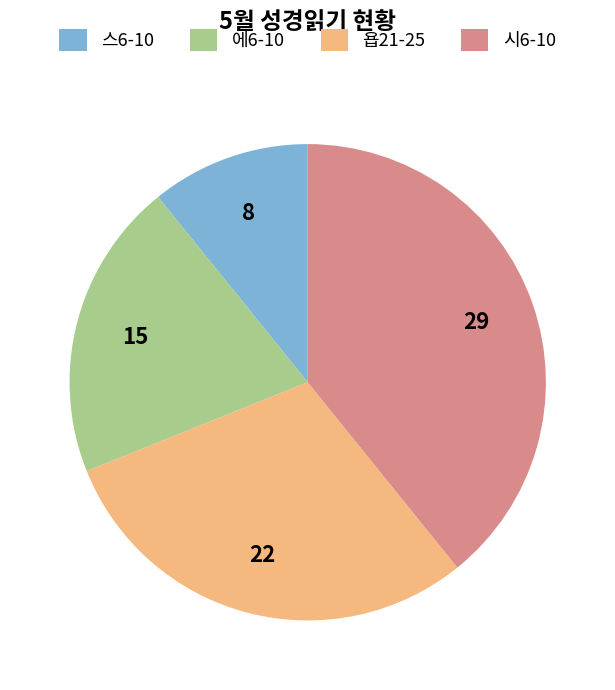

What is the smallest slice in the pie chart?

스6-10